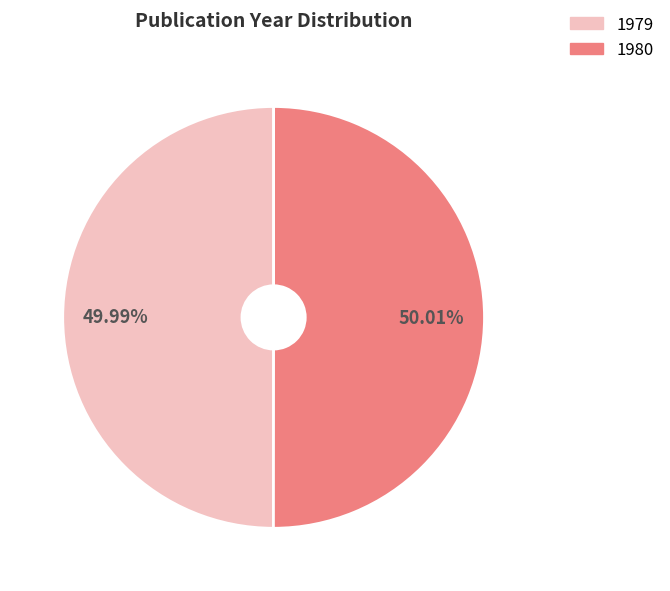

Does any single category account for the majority?

Yes